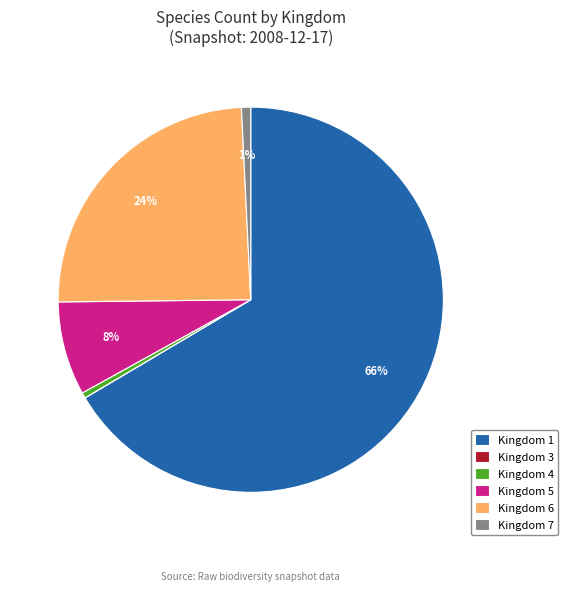

Which category accounts for the majority?

Kingdom 1